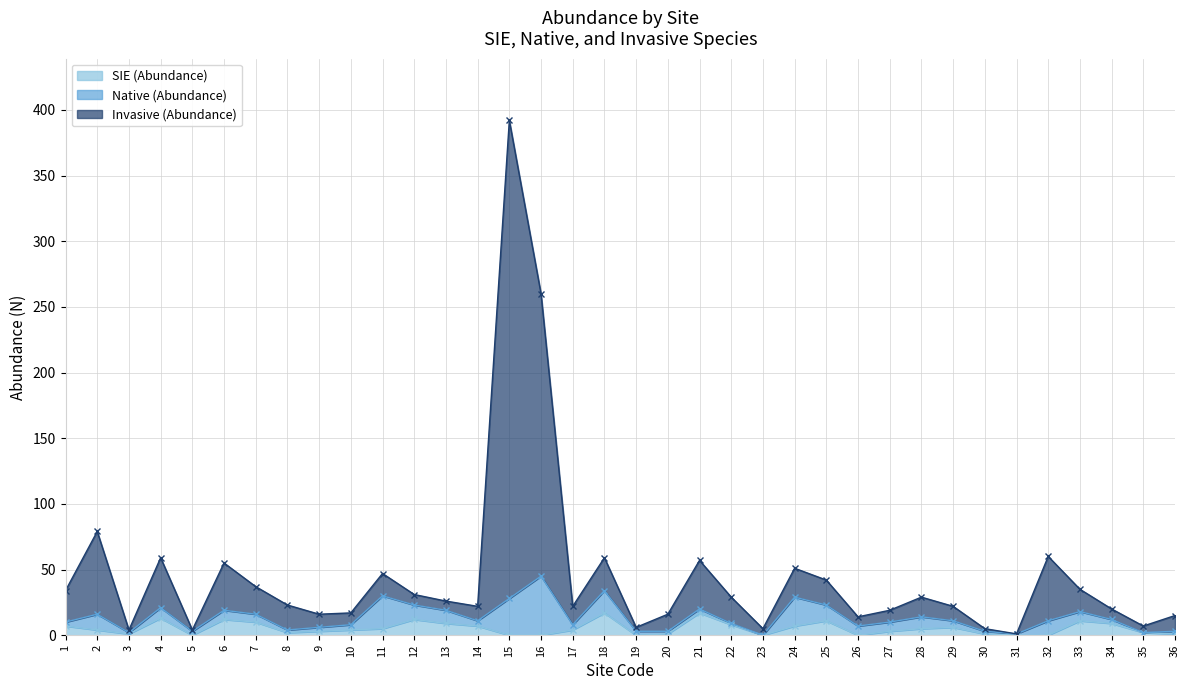

Which has a higher value, 34 or 7?

7